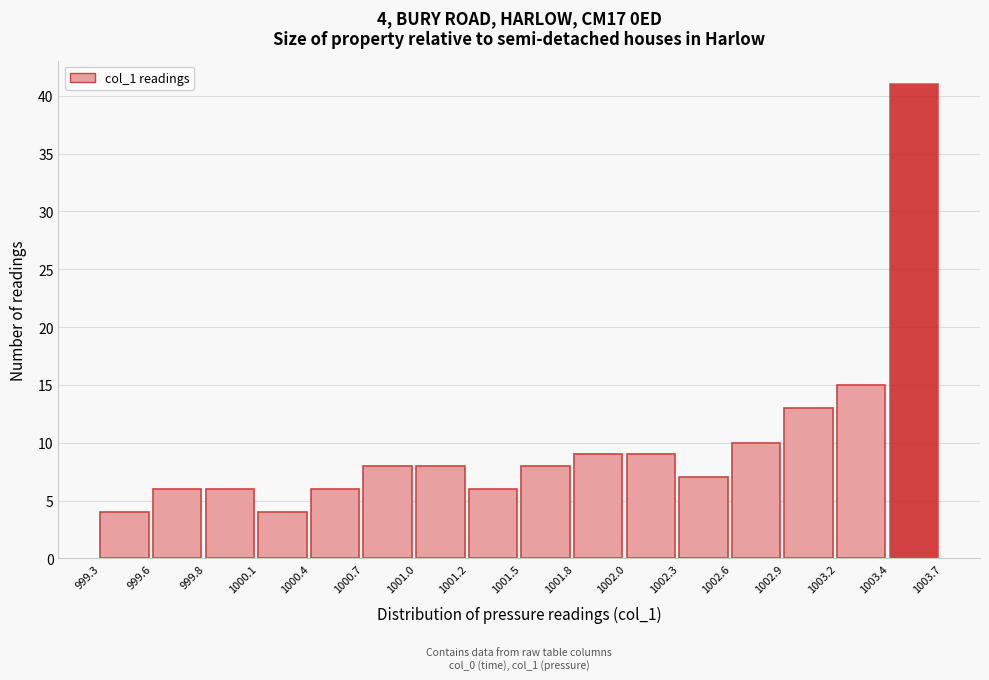

Reading left to right, extract all data points from this chart.

4	6	6	4	6	8	8	6	8	9	9	7	10	13	15	41